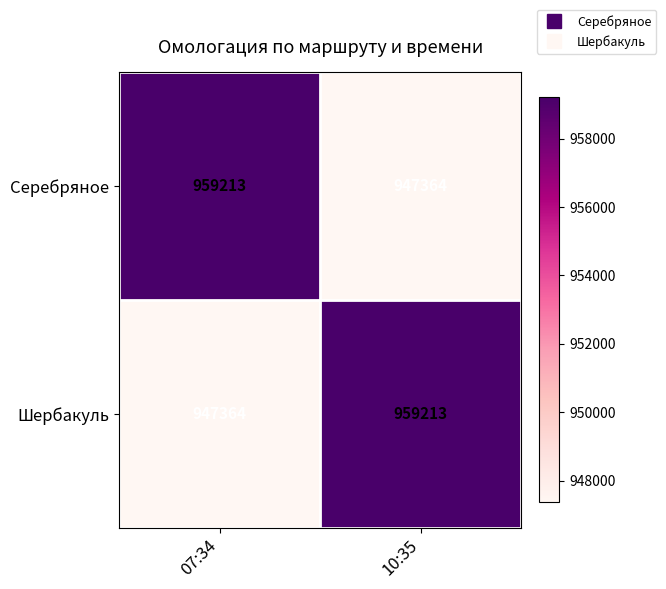

What is the difference between the highest and lowest values at 10:35?

11849